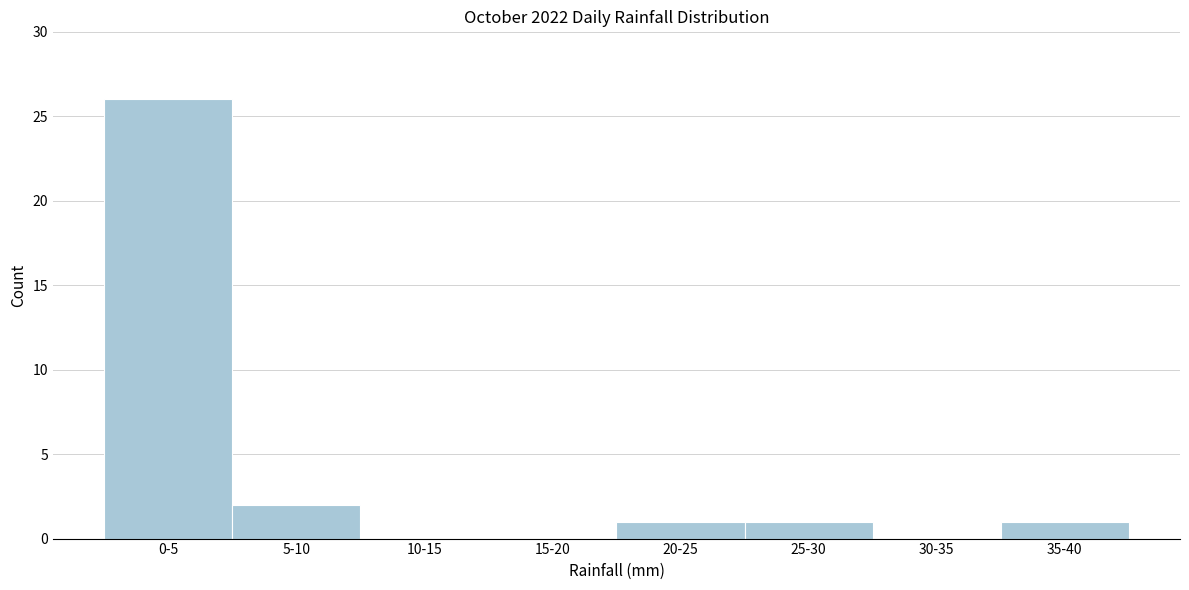

Reading left to right, transcribe all the data shown in this chart.

0-5=26	5-10=2	10-15=0	15-20=0	20-25=1	25-30=1	30-35=0	35-40=1